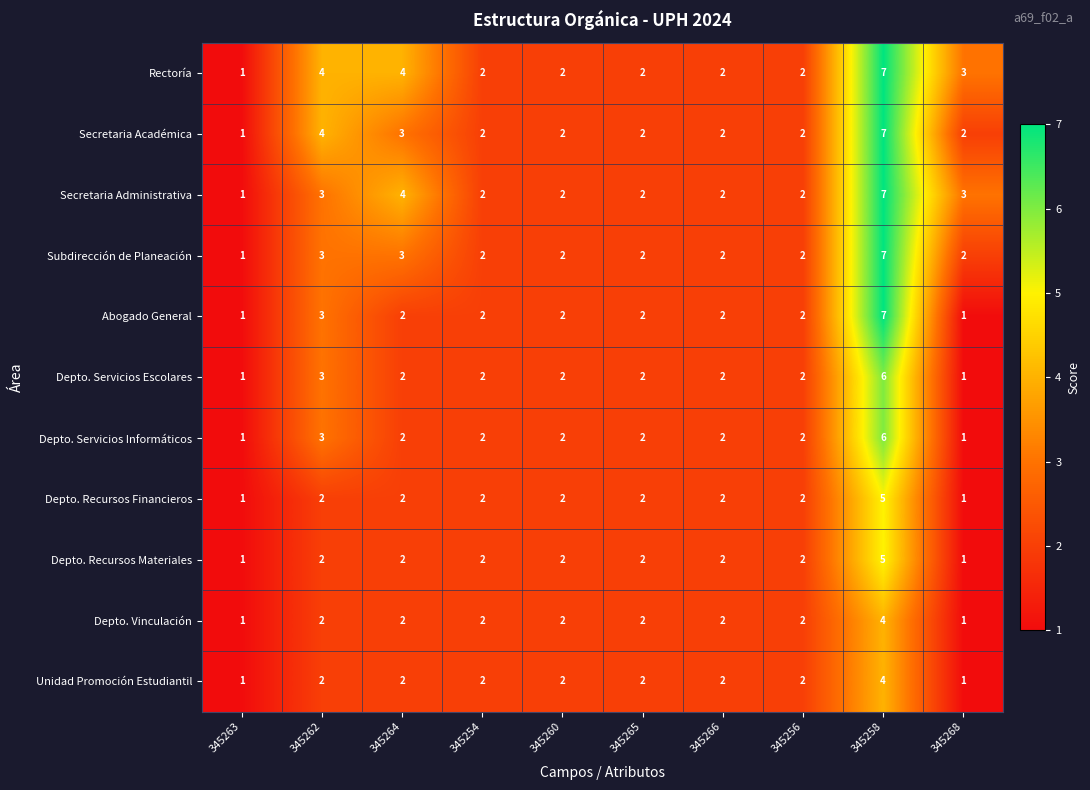

Count the number of data series in this chart.

11